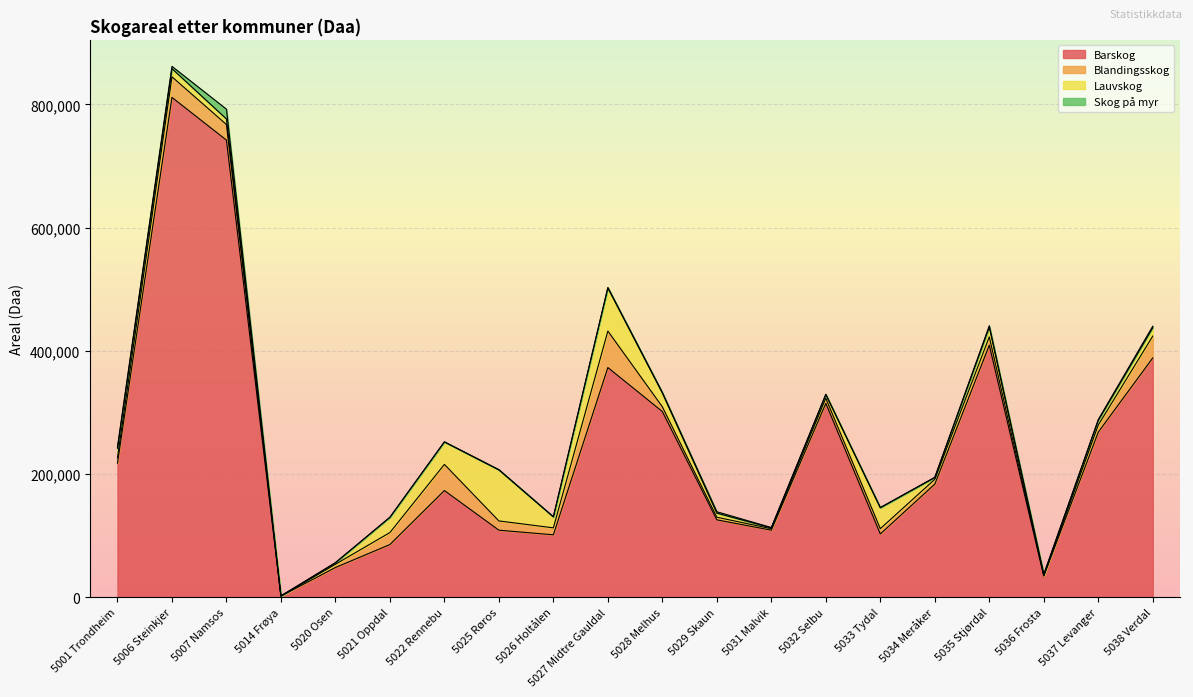

What is the value of the Blandingsskog point at the 16th from the left?

7804